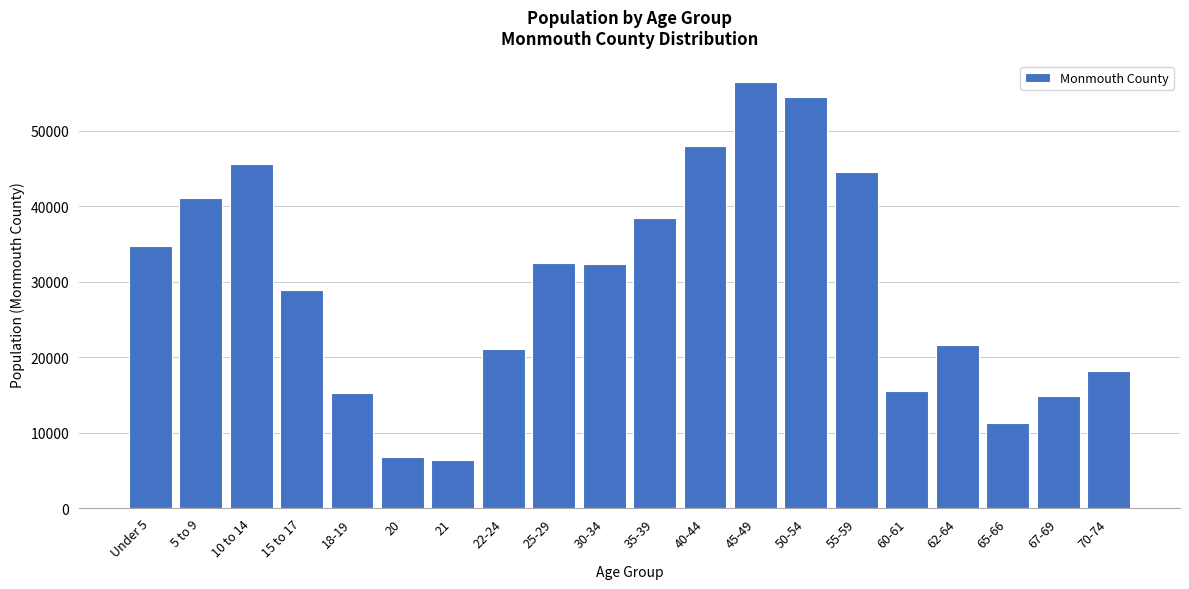

Between 65-66 and 25-29, which is larger?

25-29